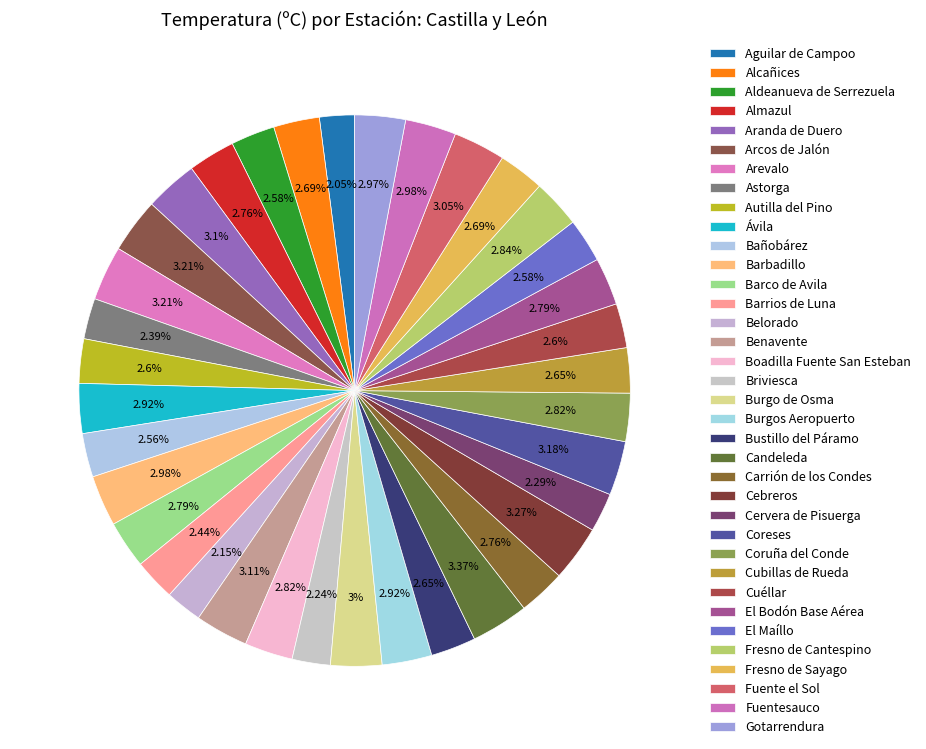

To the nearest percent, what is the difference between the largest and smallest slice percentages?

1%